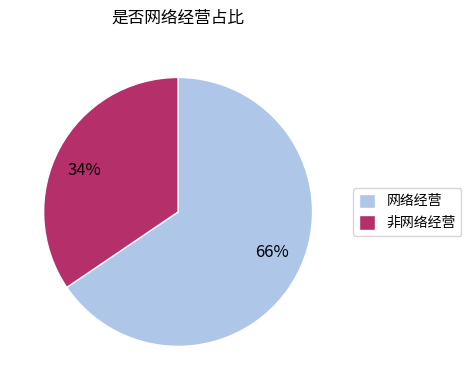

The 网络经营 slice represents 66% of the pie. True or false?

True